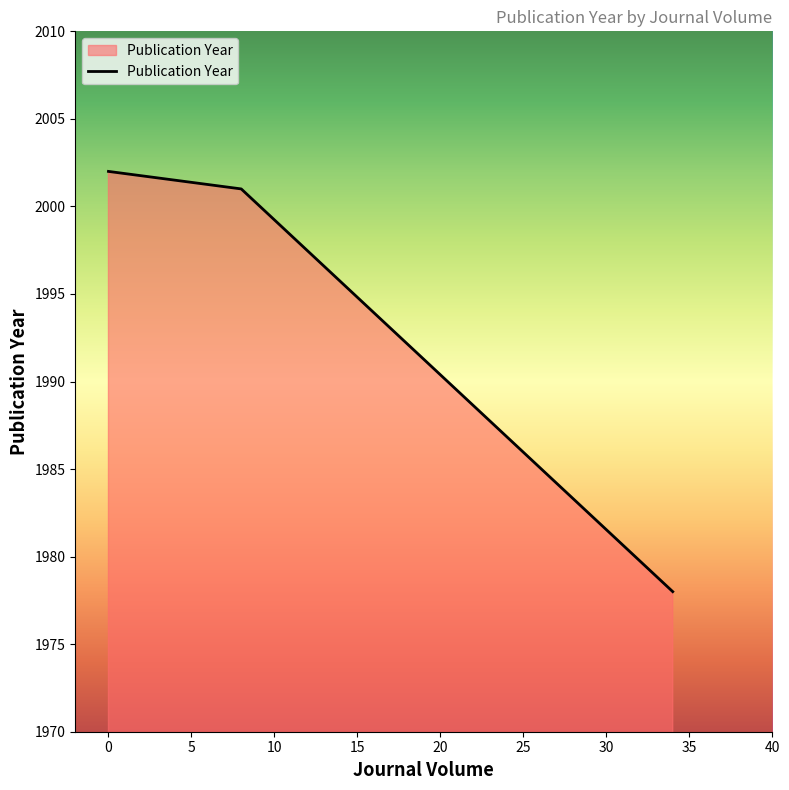

What is the maximum value shown in the chart?

2002